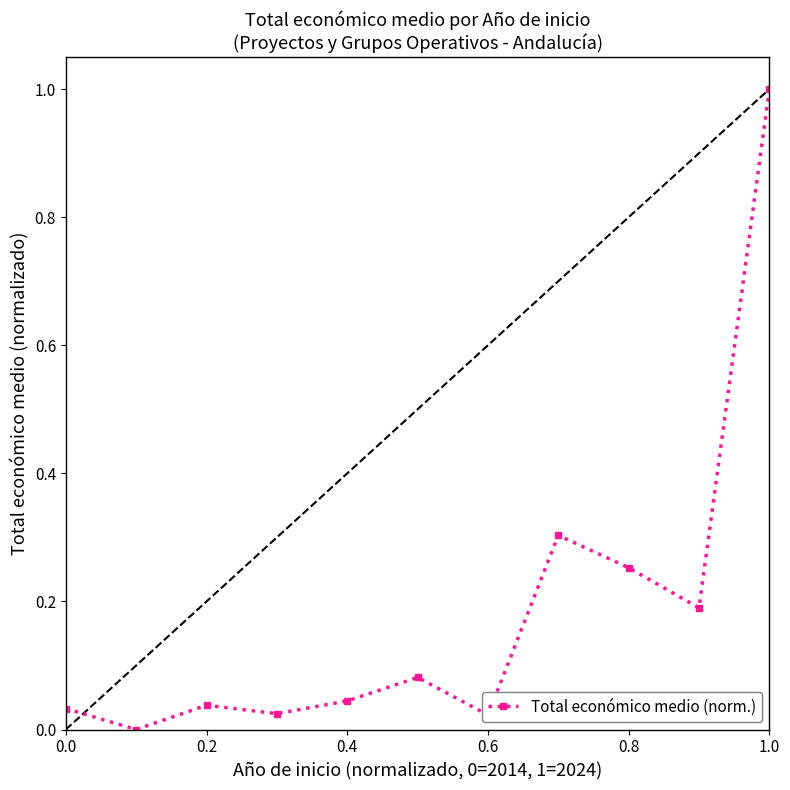

What is the sum of all values?

2.0